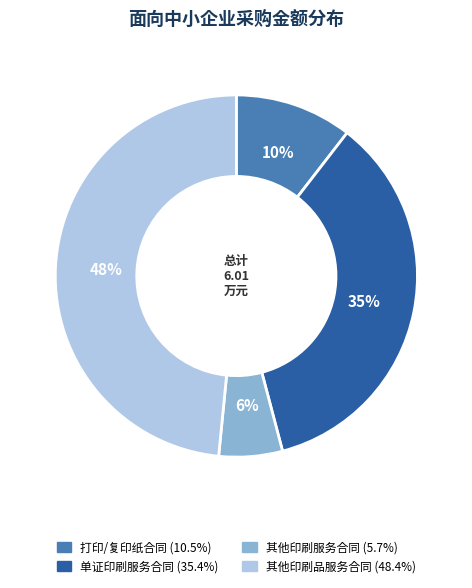

Is there any slice that represents more than half of the pie?

No